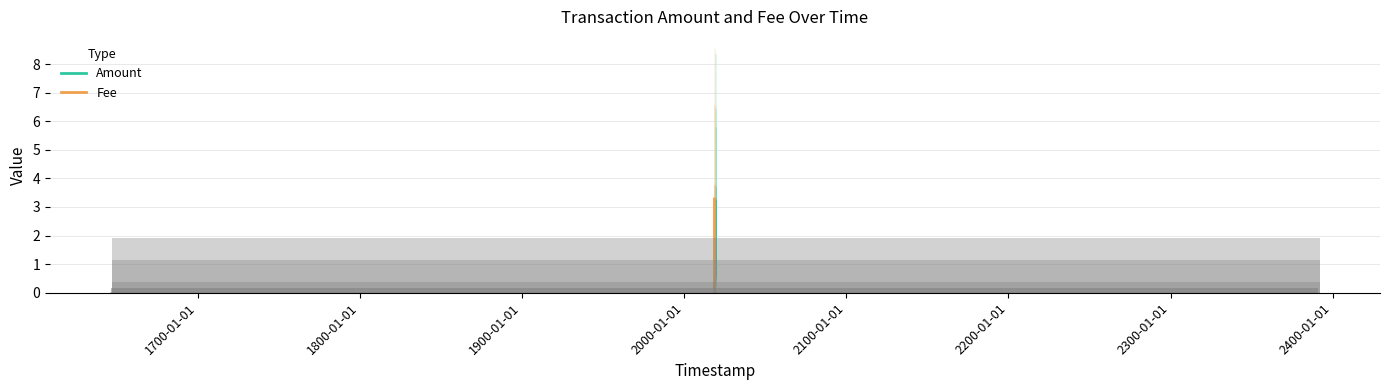

List the labels in order of Fee value, largest first.

1700-01-01, 1800-01-01, 1900-01-01, 2000-01-01, 2100-01-01, 2200-01-01